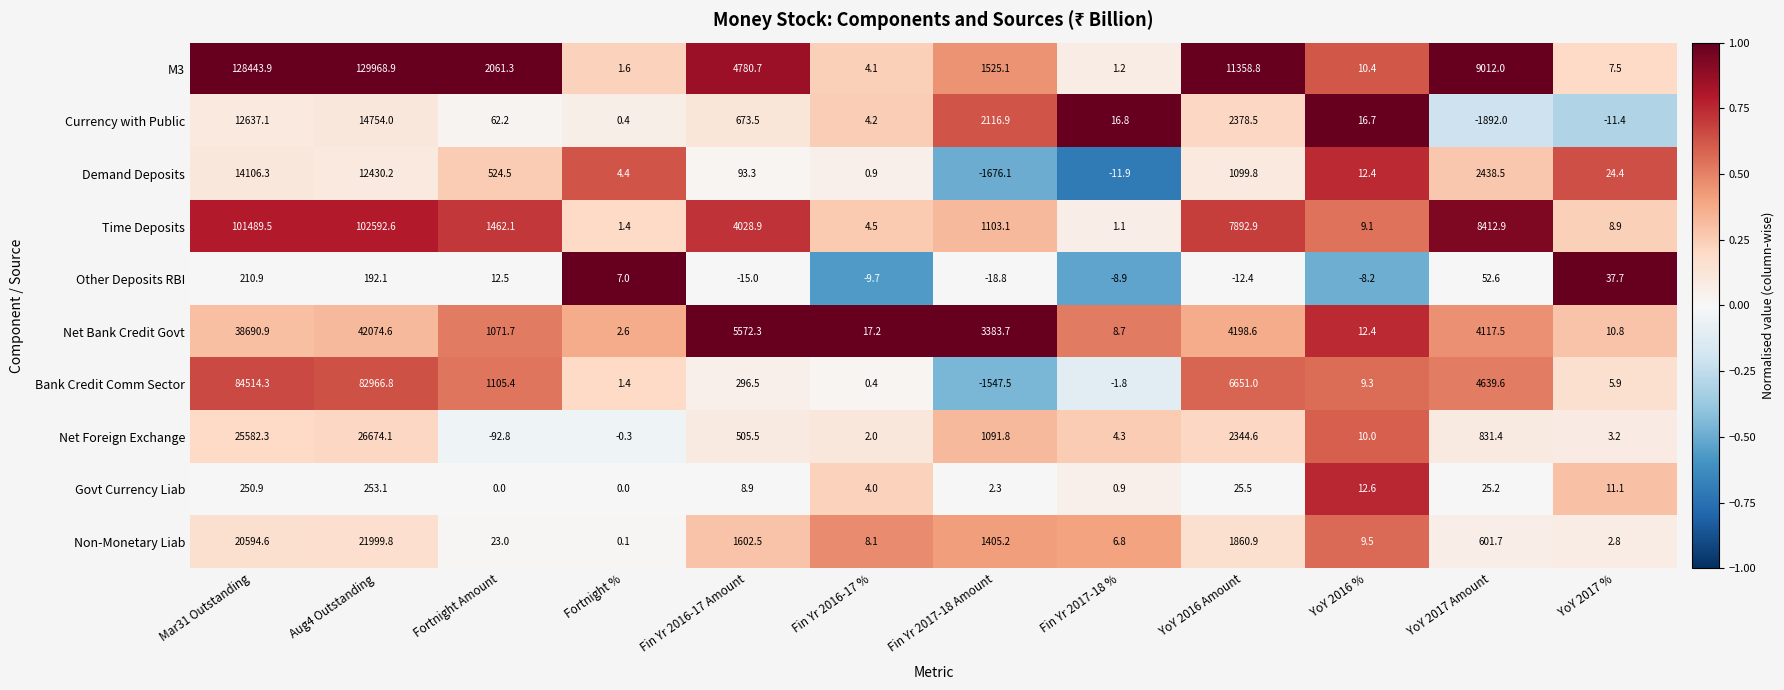

Rank the series at Fin Yr 2016-17 Amount from highest to lowest value.

Net Bank Credit Govt, M3, Time Deposits, Non-Monetary Liab, Currency with Public, Net Foreign Exchange, Bank Credit Comm Sector, Demand Deposits, Govt Currency Liab, Other Deposits RBI